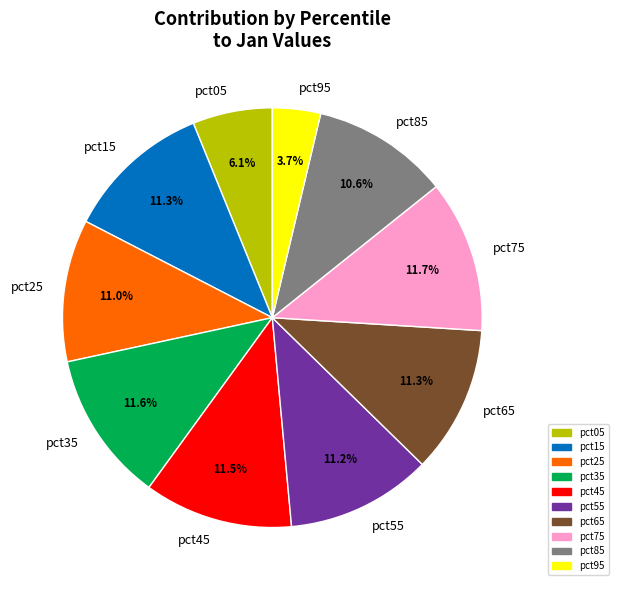

What is the smallest slice in the pie chart?

pct95